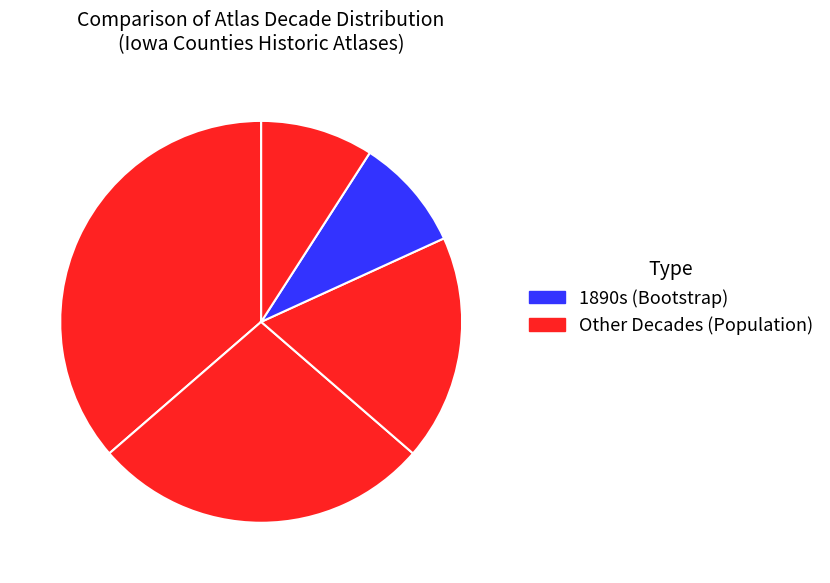

Count the number of slices in the pie.

5